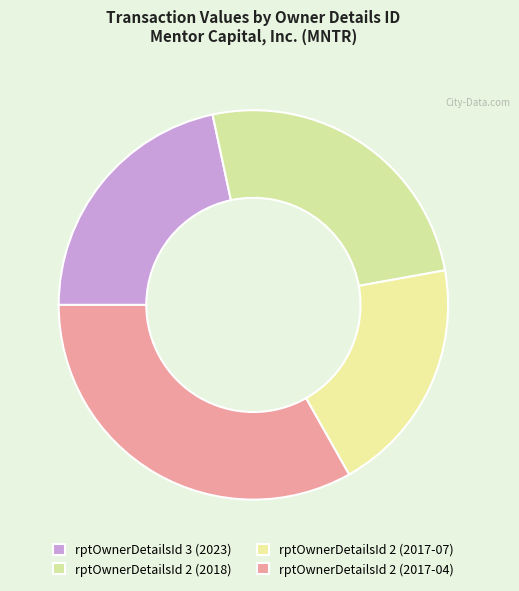

Is rptOwnerDetailsId 2 (2017-04) the majority of the pie?

No